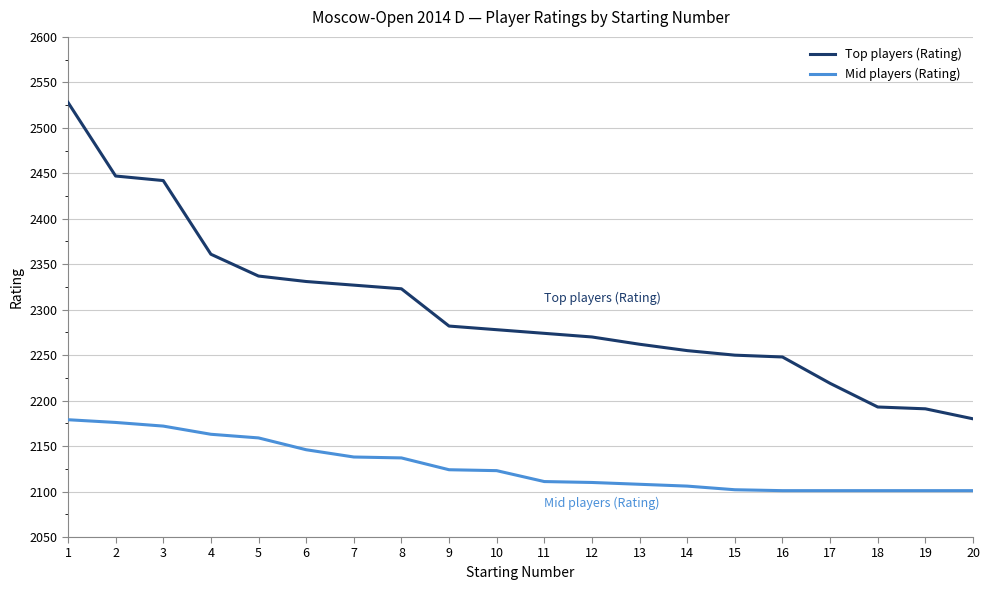

True or false: Top players (Rating) has a value of 3446 at 11.

False